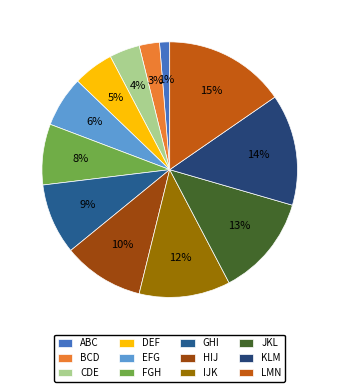

True or false: FGH accounts for 8% of the total.

True